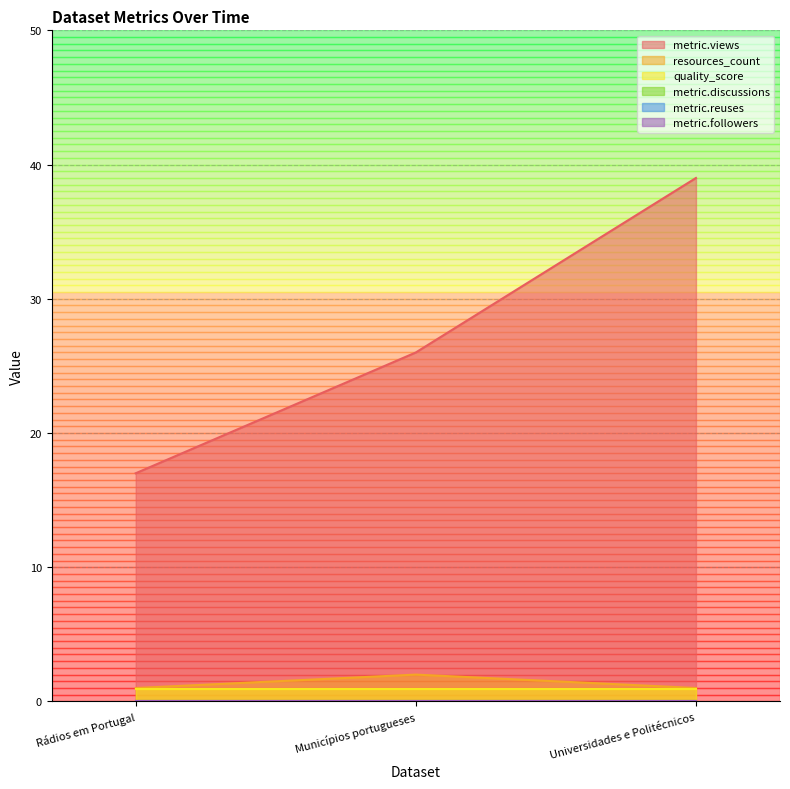

Reading right to left, list all the values displayed in this chart.

metric.views: Universidades e Politécnicos=39.0	Municípios portugueses=26.0	Rádios em Portugal=17.0
resources_count: Universidades e Politécnicos=1.0	Municípios portugueses=2.0	Rádios em Portugal=1.0
quality_score: Universidades e Politécnicos=0.9	Municípios portugueses=0.9	Rádios em Portugal=0.9
metric.discussions: Universidades e Politécnicos=0.0	Municípios portugueses=0.0	Rádios em Portugal=0.0
metric.reuses: Universidades e Politécnicos=0.0	Municípios portugueses=0.0	Rádios em Portugal=0.0
metric.followers: Universidades e Politécnicos=0.0	Municípios portugueses=0.0	Rádios em Portugal=0.0